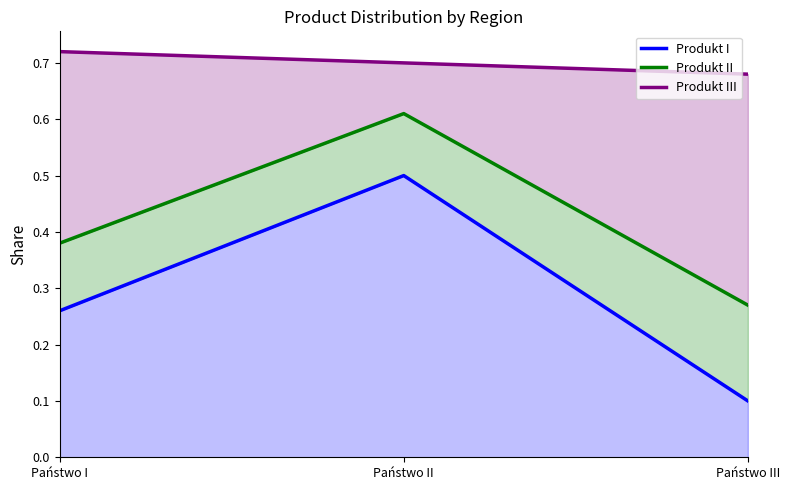

Rank the series at Państwo II from highest to lowest value.

Produkt III, Produkt II, Produkt I